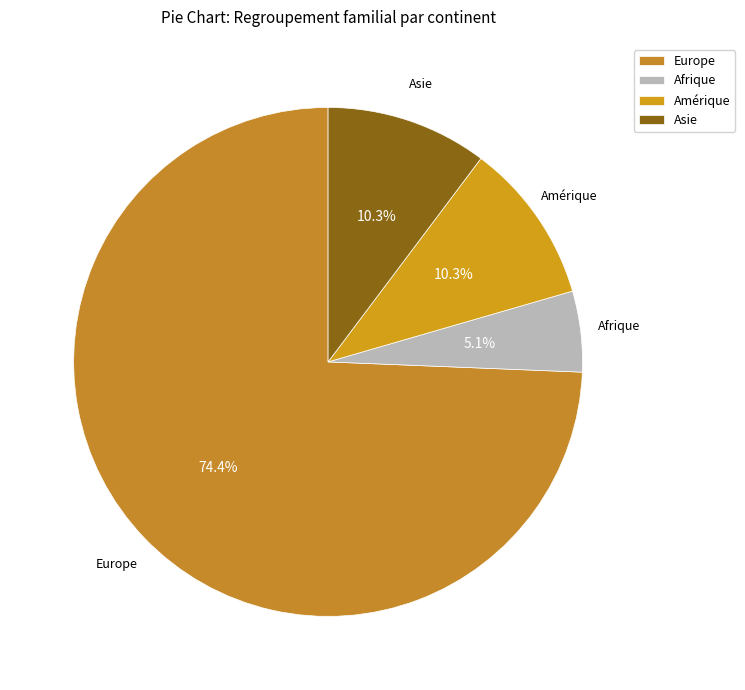

To the nearest percent, what is the difference between the Amérique and Europe slice percentages?

64%